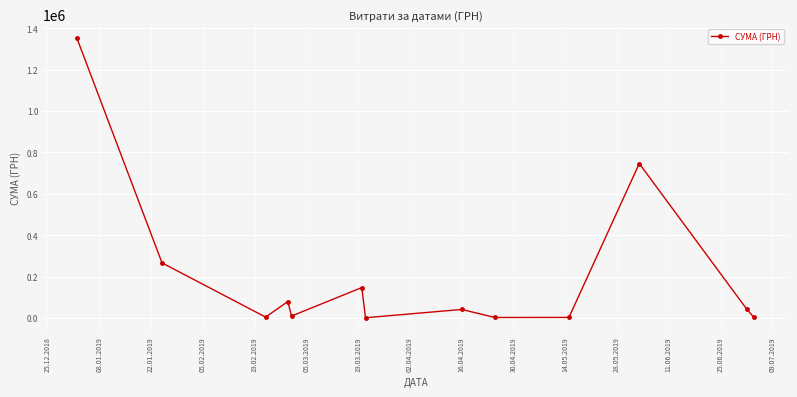

What is the sum of all values?

2698450.0